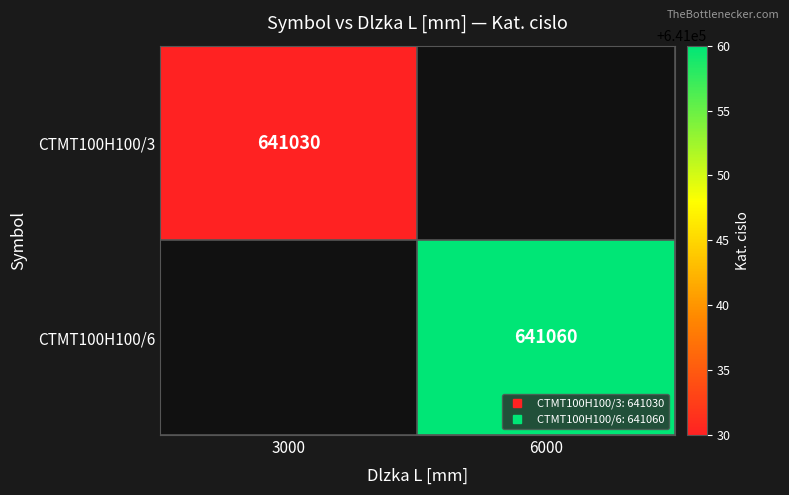

Rank the categories by CTMT100H100/3 value from lowest to highest.

3000, 6000